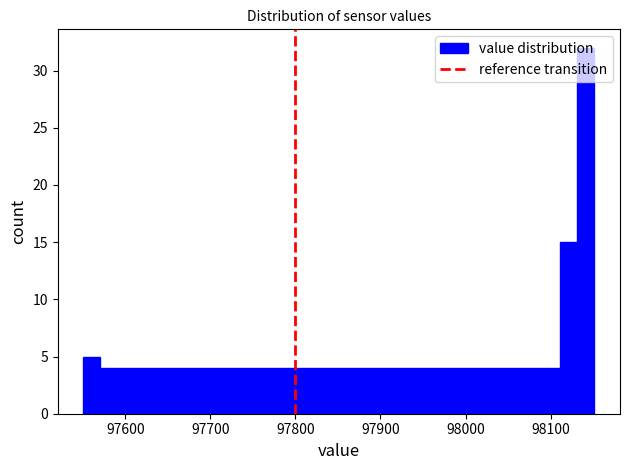

Read against the x-axis, roughly where is the centre of the tallest bar?

98140